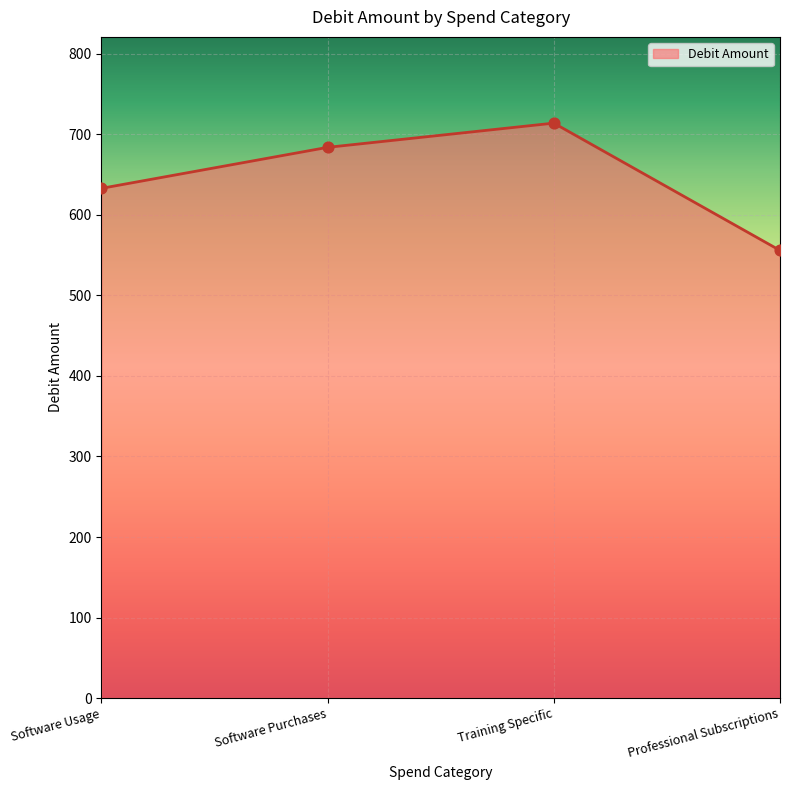

Which has a higher value, Software Purchases or Training Specific?

Training Specific